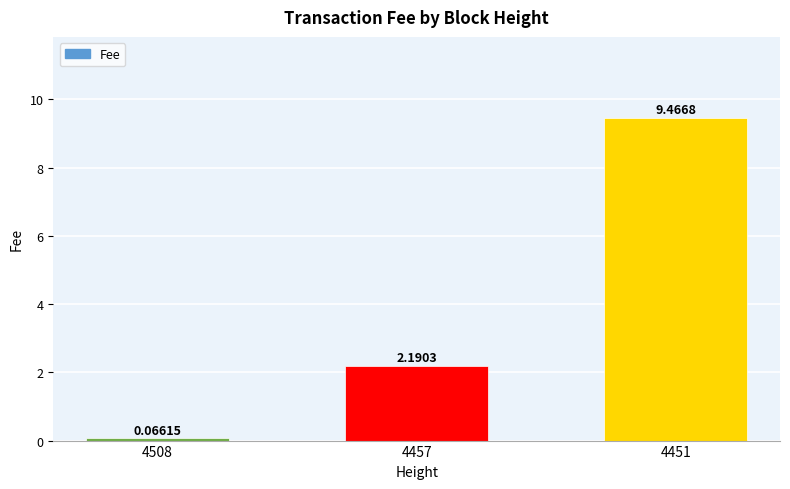

At which label does the data first exceed 2?

4457